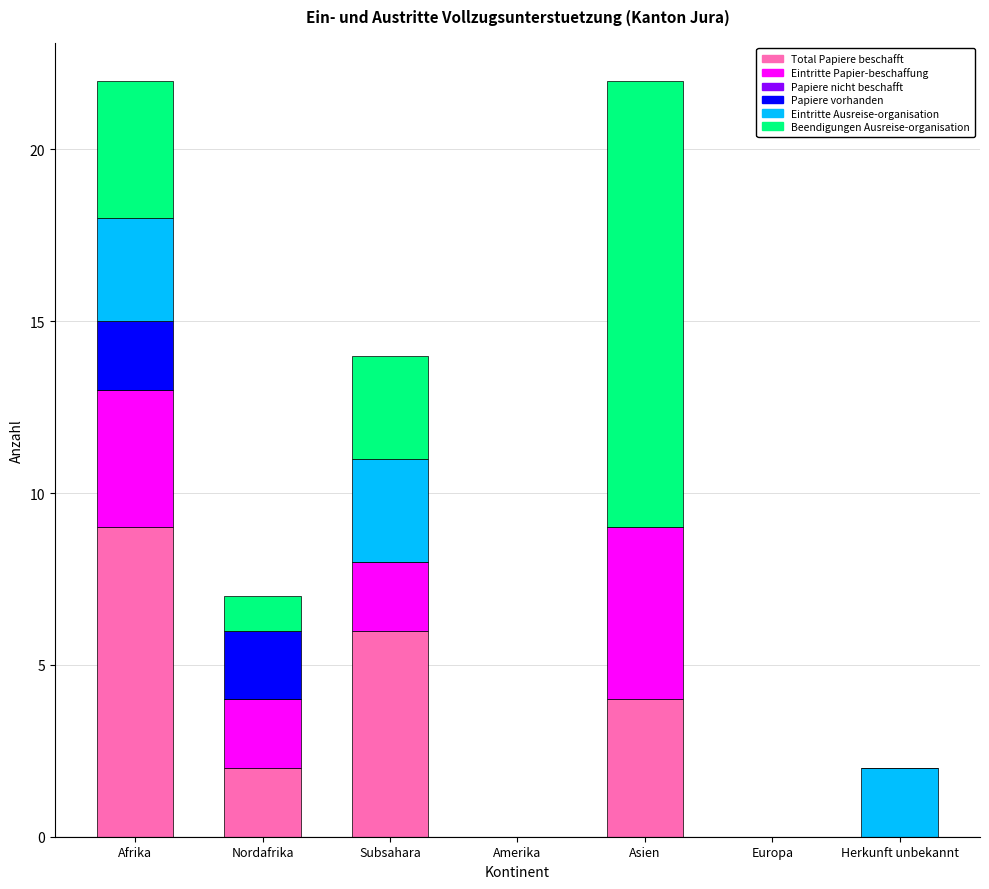

List the series in order of their peak value, lowest first.

Papiere nicht beschafft, Papiere vorhanden, Eintritte Ausreise-organisation, Eintritte Papier-beschaffung, Total Papiere beschafft, Beendigungen Ausreise-organisation